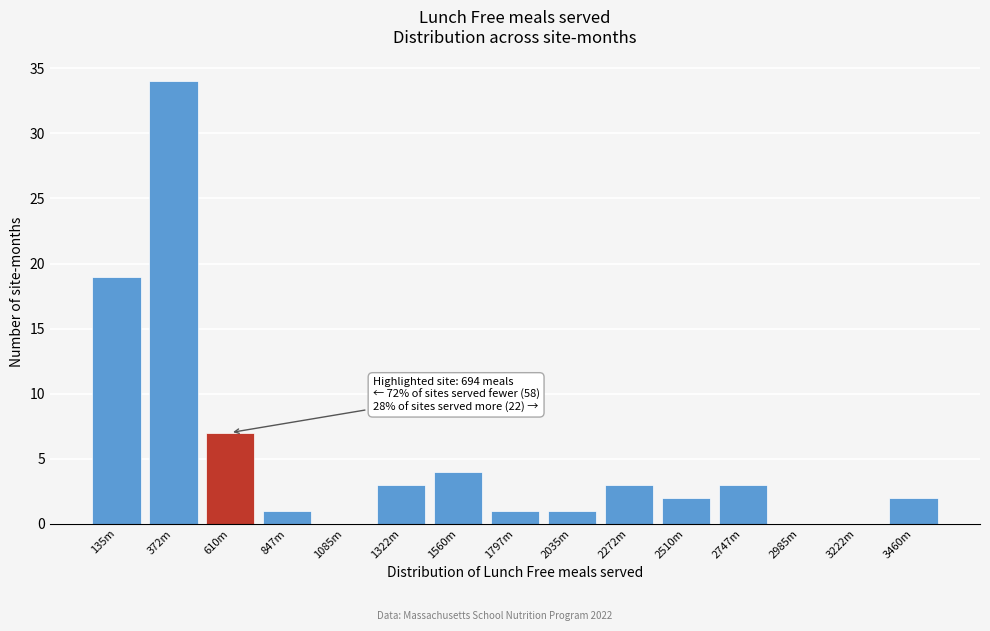

Reading left to right, transcribe all the data shown in this chart.

135m=19	372m=34	610m=7	847m=1	1085m=0	1322m=3	1560m=4	1797m=1	2035m=1	2272m=3	2510m=2	2747m=3	2985m=0	3222m=0	3460m=2